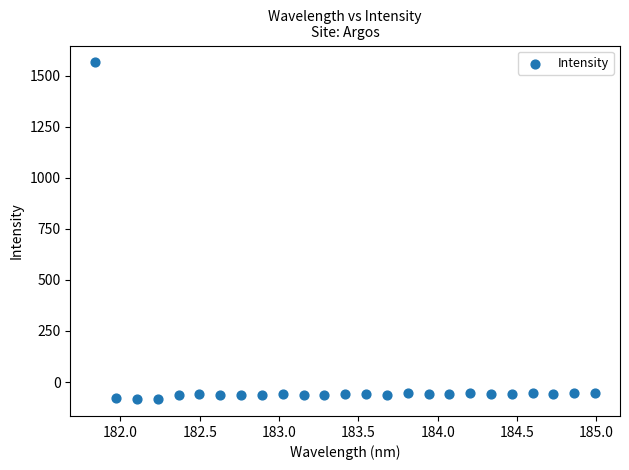

What is the range of Y values (max minus min)?

1649.0